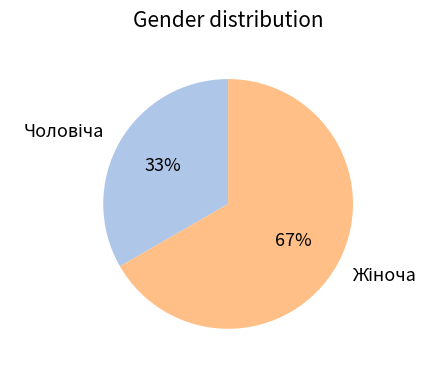

To the nearest percent, what is the average slice percentage?

50%